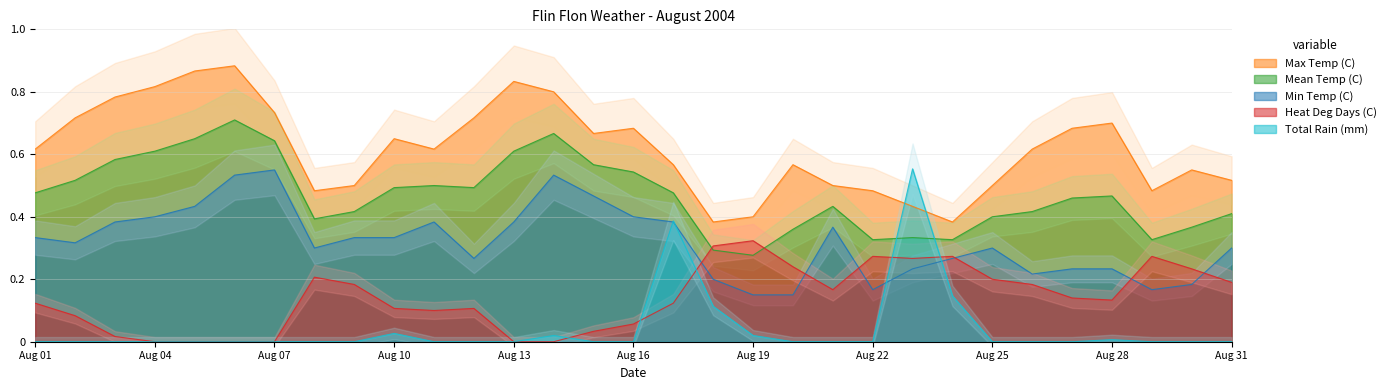

The value of Heat Deg Days (C) at Aug 16 is 0.0. True or false?

False